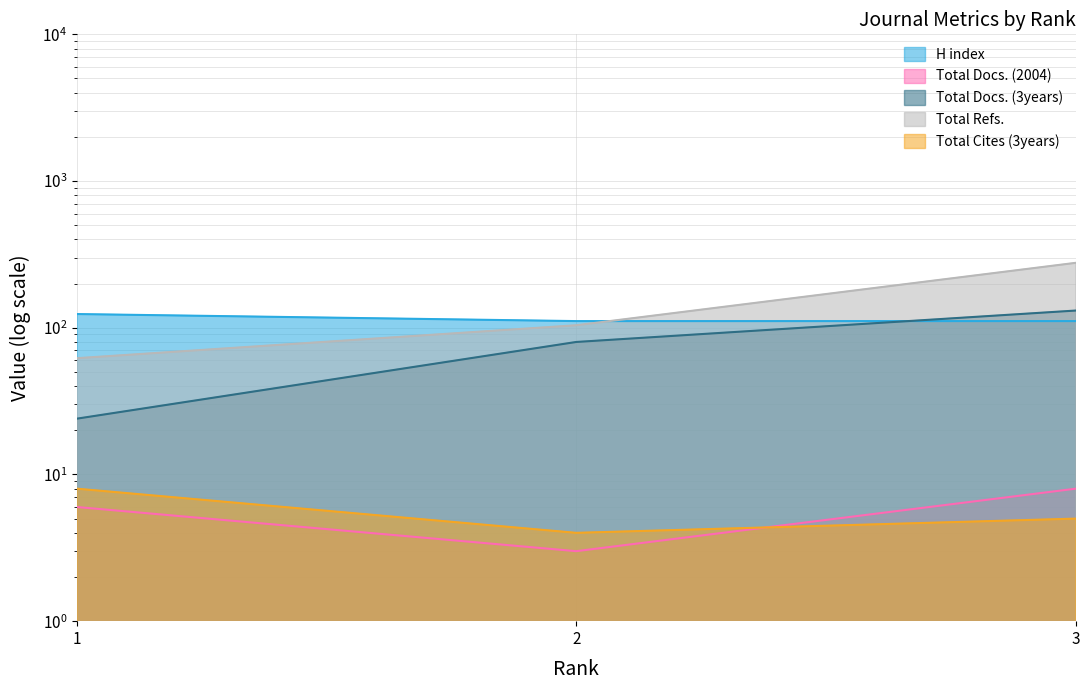

Count the Total Docs. (2004) values in the range 3 to 8.

3